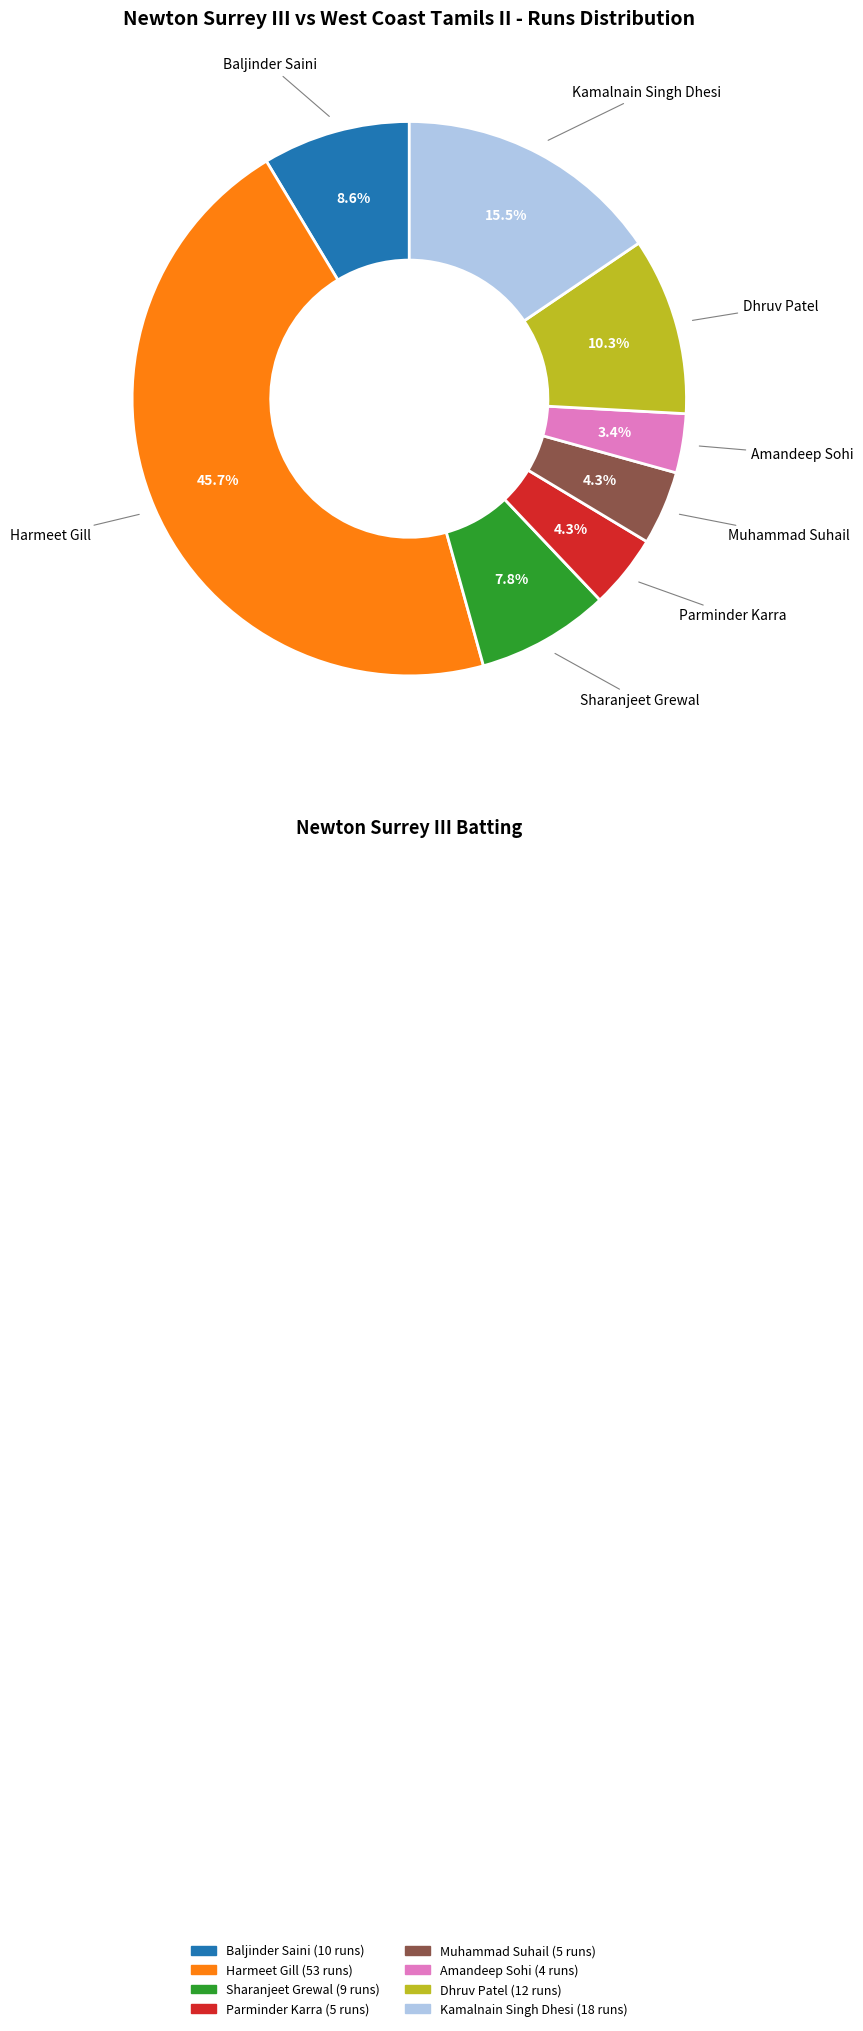

Count the number of slices in the pie.

8